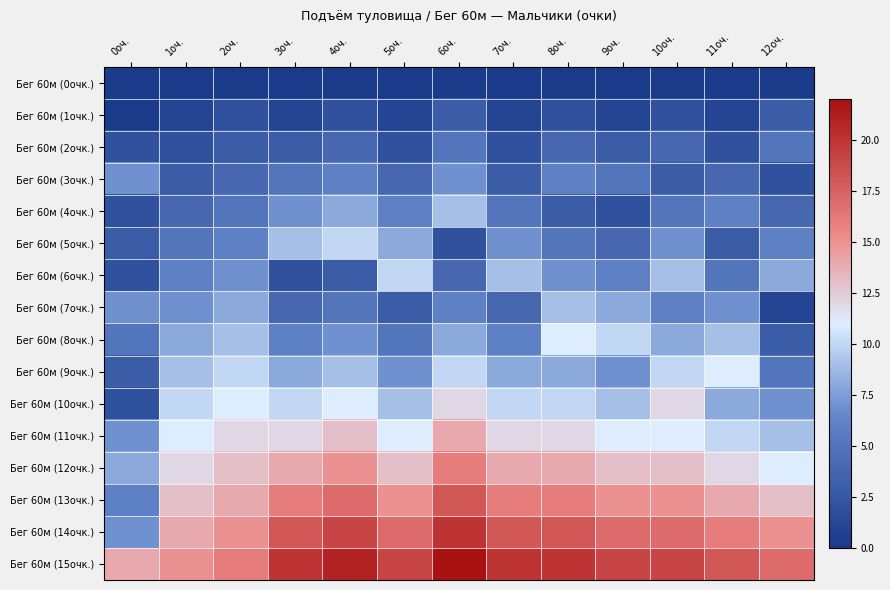

What is the spread (max minus min) of values at 10оч.?

19